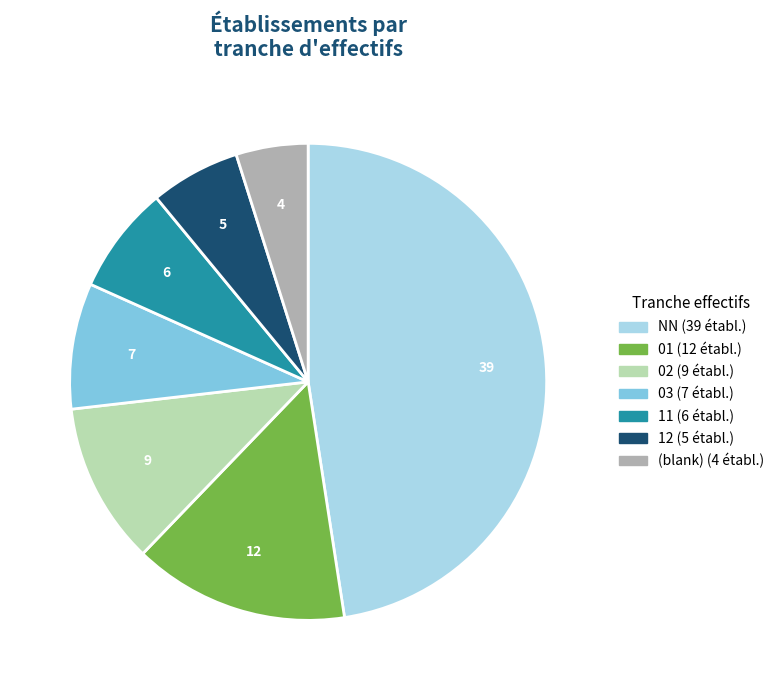

Is there any slice that represents more than half of the pie?

No